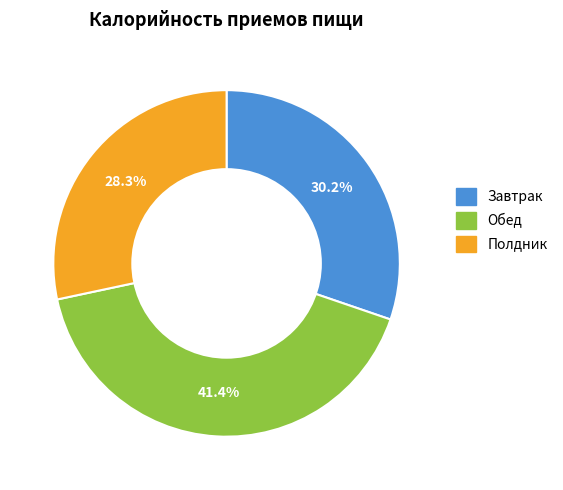

What percentage is the Обед slice, to the nearest percent?

41%